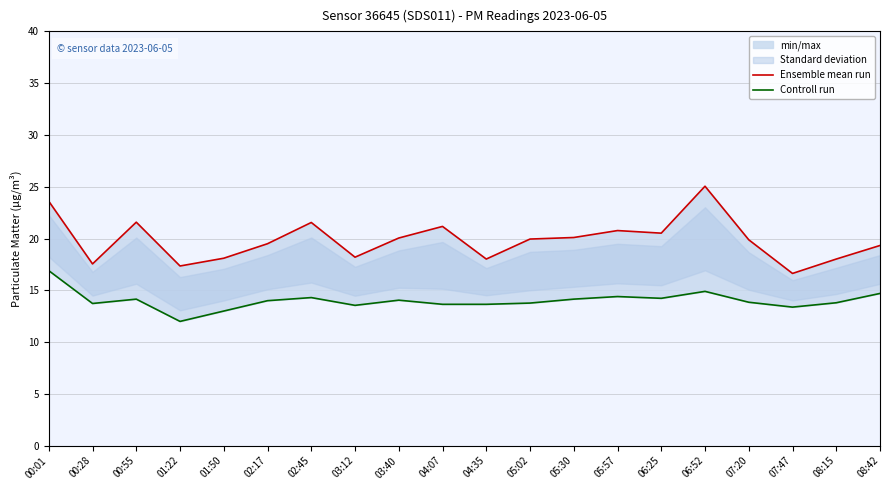

Where is the first local maximum for Ensemble mean run?

00:55